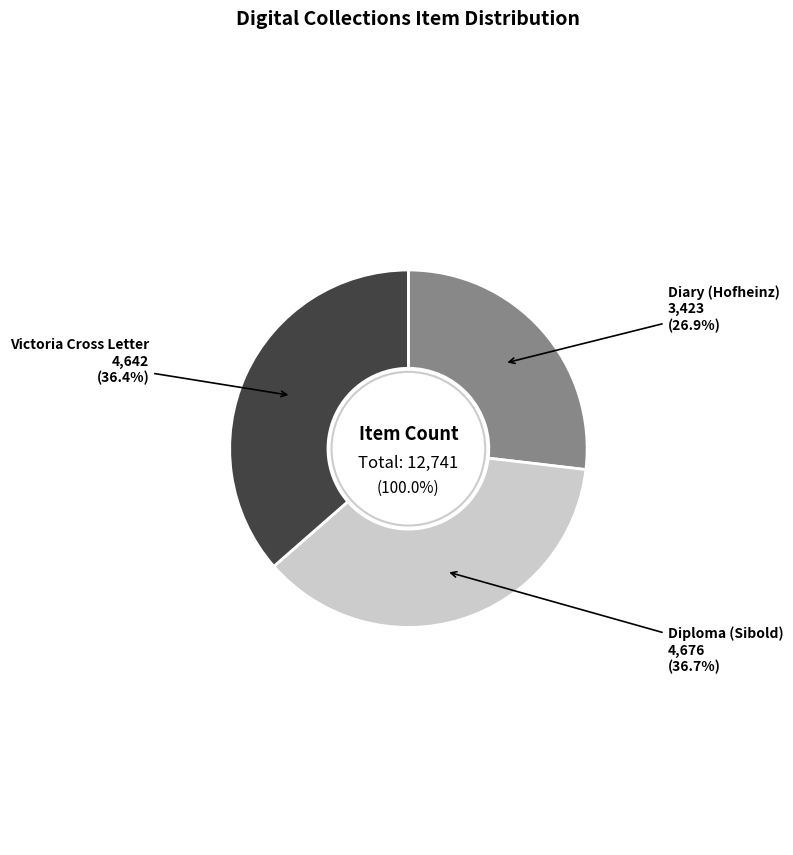

Combined, do Diploma (Sibold) and Diary (Hofheinz) account for over 50%?

Yes